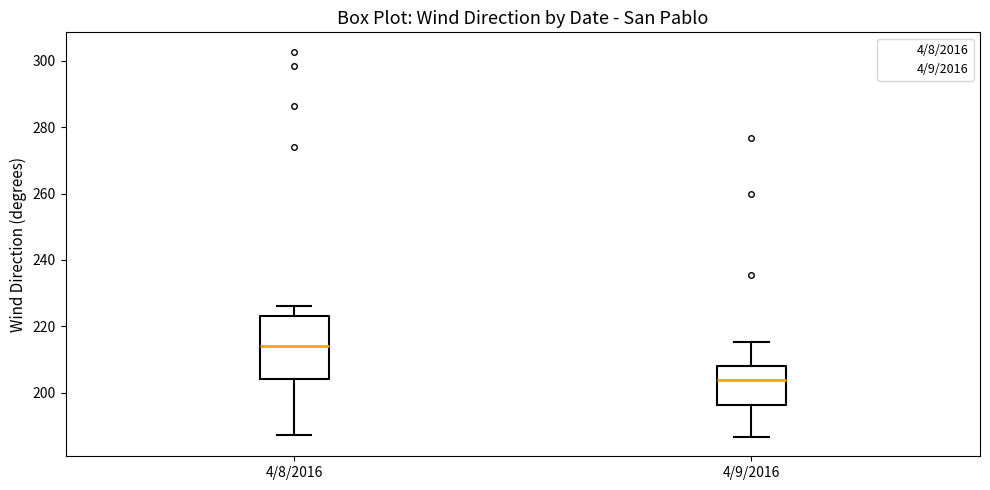

Which box is the tallest, from its lower edge to its upper edge?

4/8/2016